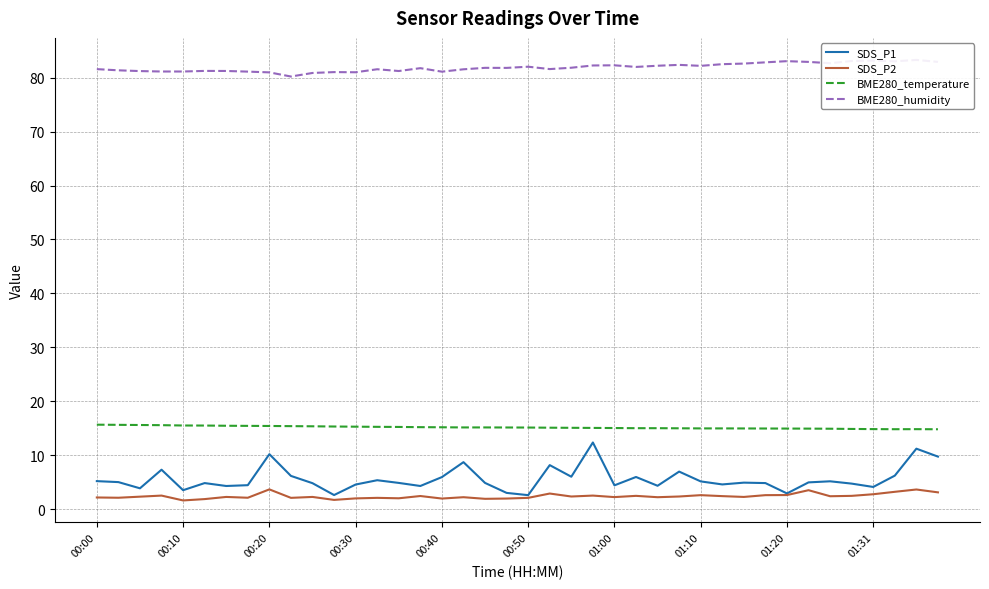

Which series has the largest total across all categories?

BME280_humidity